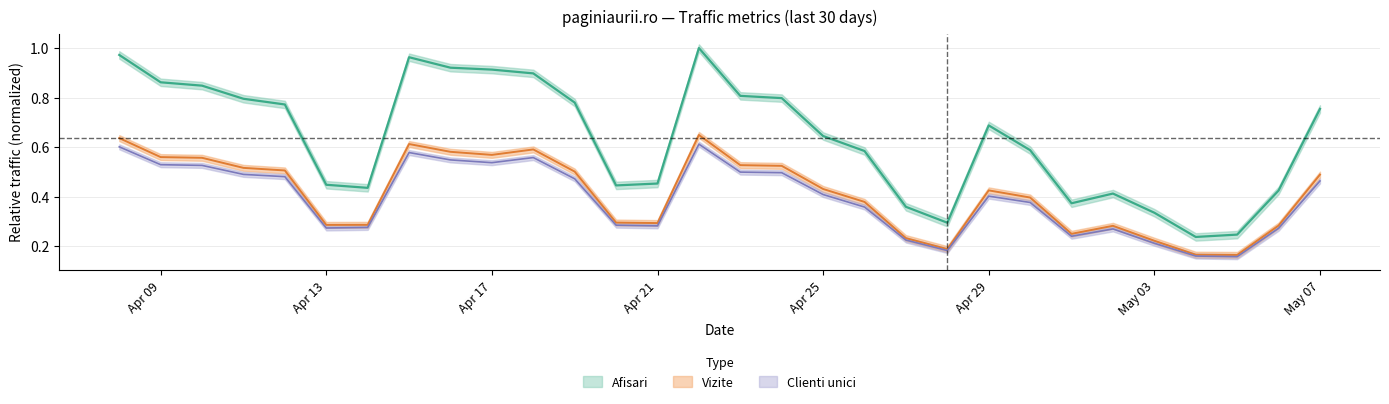

Is this an area chart (filled region under the line)?

No